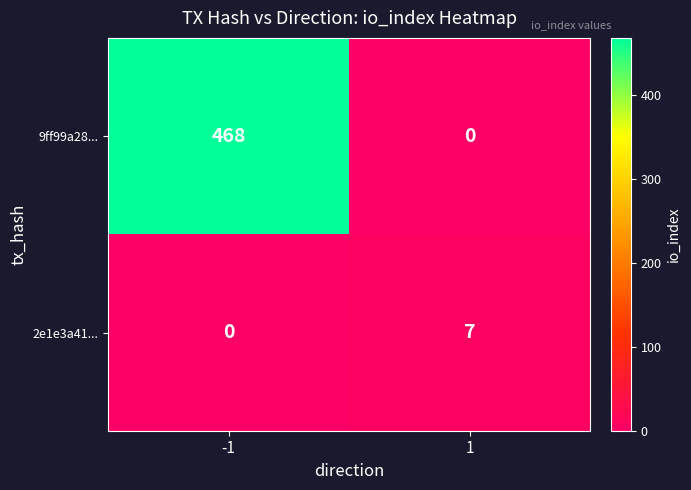

The value of 9ff99a28... at -1 is 468. True or false?

True